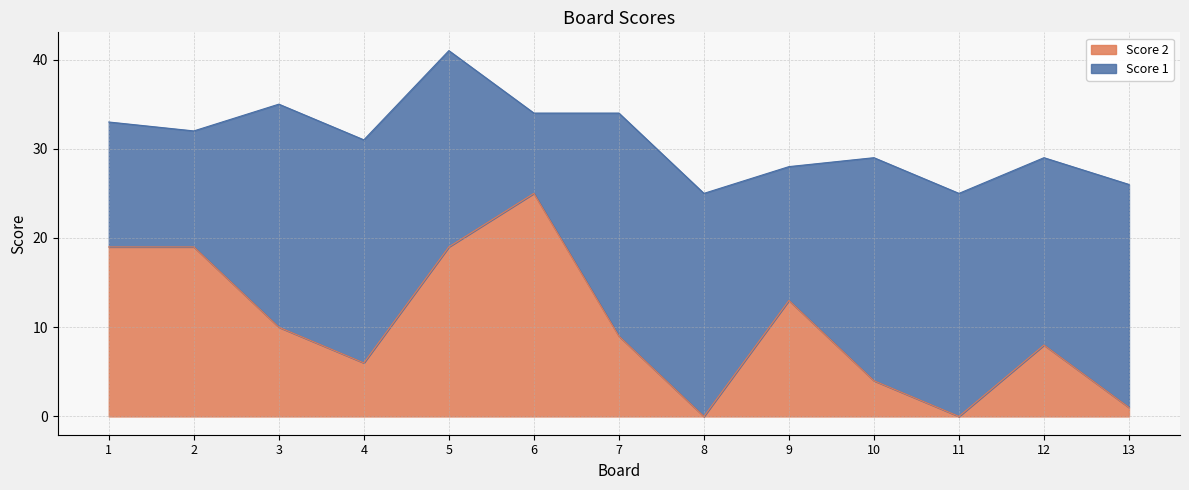

How many interior local peaks (higher than both neighbors) does the data have?

3